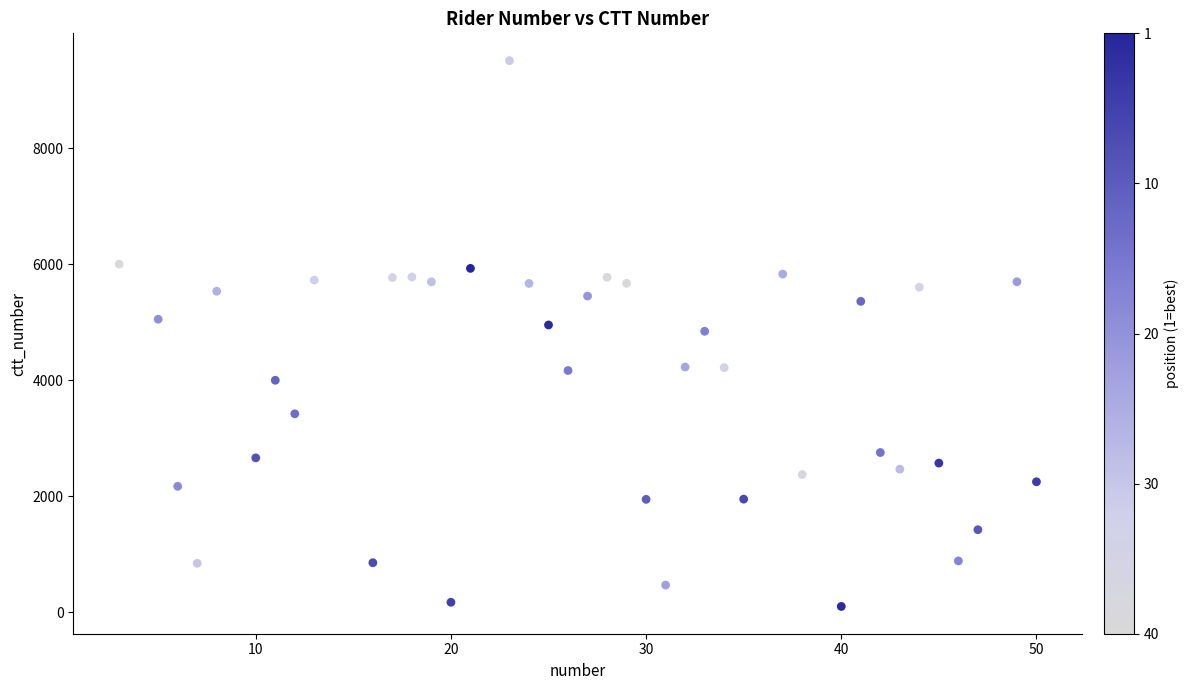

What is the range of X values (max minus min)?

47